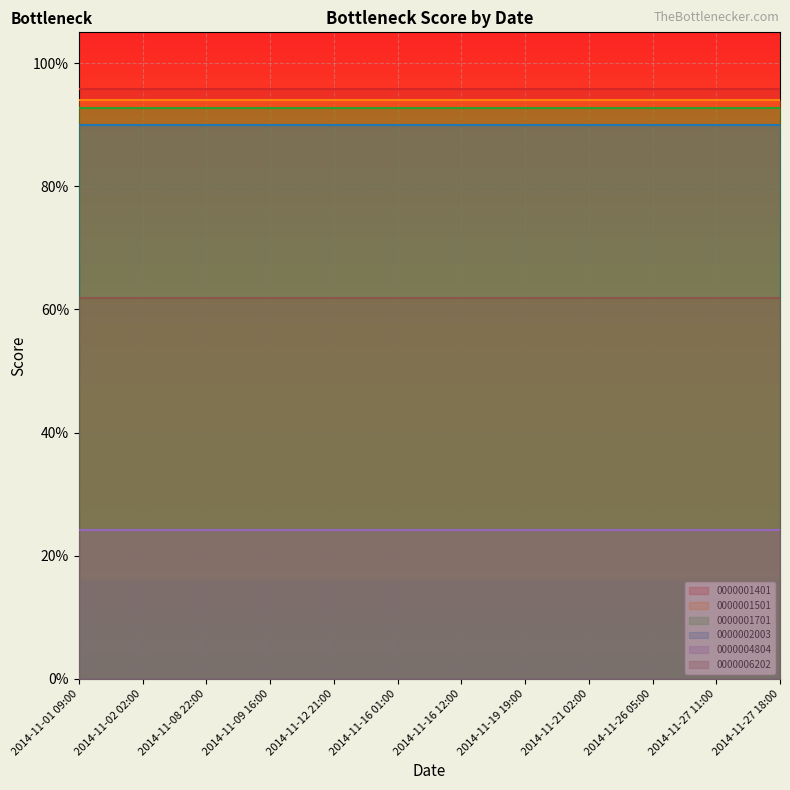

Reading left to right, extract all data points from this chart.

0000001401: 2014-11-01 09:00=1.0	2014-11-02 02:00=1.0	2014-11-08 22:00=1.0	2014-11-09 16:00=1.0	2014-11-12 21:00=1.0	2014-11-16 01:00=1.0	2014-11-16 12:00=1.0	2014-11-19 19:00=1.0	2014-11-21 02:00=1.0	2014-11-26 05:00=1.0	2014-11-27 11:00=1.0	2014-11-27 18:00=1.0
0000001501: 2014-11-01 09:00=0.9	2014-11-02 02:00=0.9	2014-11-08 22:00=0.9	2014-11-09 16:00=0.9	2014-11-12 21:00=0.9	2014-11-16 01:00=0.9	2014-11-16 12:00=0.9	2014-11-19 19:00=0.9	2014-11-21 02:00=0.9	2014-11-26 05:00=0.9	2014-11-27 11:00=0.9	2014-11-27 18:00=0.9
0000001701: 2014-11-01 09:00=0.9	2014-11-02 02:00=0.9	2014-11-08 22:00=0.9	2014-11-09 16:00=0.9	2014-11-12 21:00=0.9	2014-11-16 01:00=0.9	2014-11-16 12:00=0.9	2014-11-19 19:00=0.9	2014-11-21 02:00=0.9	2014-11-26 05:00=0.9	2014-11-27 11:00=0.9	2014-11-27 18:00=0.9
0000002003: 2014-11-01 09:00=0.9	2014-11-02 02:00=0.9	2014-11-08 22:00=0.9	2014-11-09 16:00=0.9	2014-11-12 21:00=0.9	2014-11-16 01:00=0.9	2014-11-16 12:00=0.9	2014-11-19 19:00=0.9	2014-11-21 02:00=0.9	2014-11-26 05:00=0.9	2014-11-27 11:00=0.9	2014-11-27 18:00=0.9
0000004804: 2014-11-01 09:00=0.2	2014-11-02 02:00=0.2	2014-11-08 22:00=0.2	2014-11-09 16:00=0.2	2014-11-12 21:00=0.2	2014-11-16 01:00=0.2	2014-11-16 12:00=0.2	2014-11-19 19:00=0.2	2014-11-21 02:00=0.2	2014-11-26 05:00=0.2	2014-11-27 11:00=0.2	2014-11-27 18:00=0.2
0000006202: 2014-11-01 09:00=0.6	2014-11-02 02:00=0.6	2014-11-08 22:00=0.6	2014-11-09 16:00=0.6	2014-11-12 21:00=0.6	2014-11-16 01:00=0.6	2014-11-16 12:00=0.6	2014-11-19 19:00=0.6	2014-11-21 02:00=0.6	2014-11-26 05:00=0.6	2014-11-27 11:00=0.6	2014-11-27 18:00=0.6